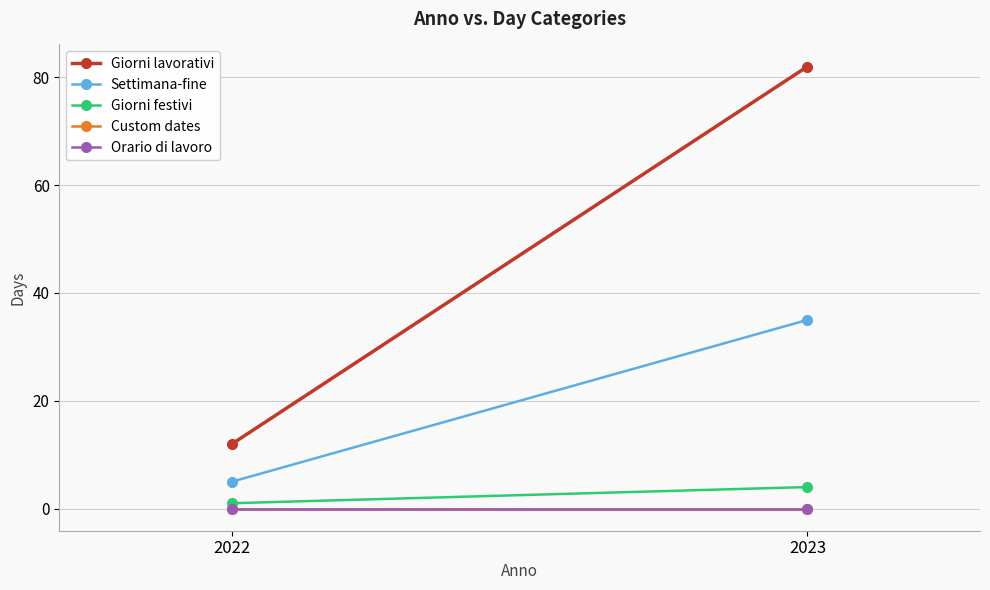

How many lines are shown in the chart?

5